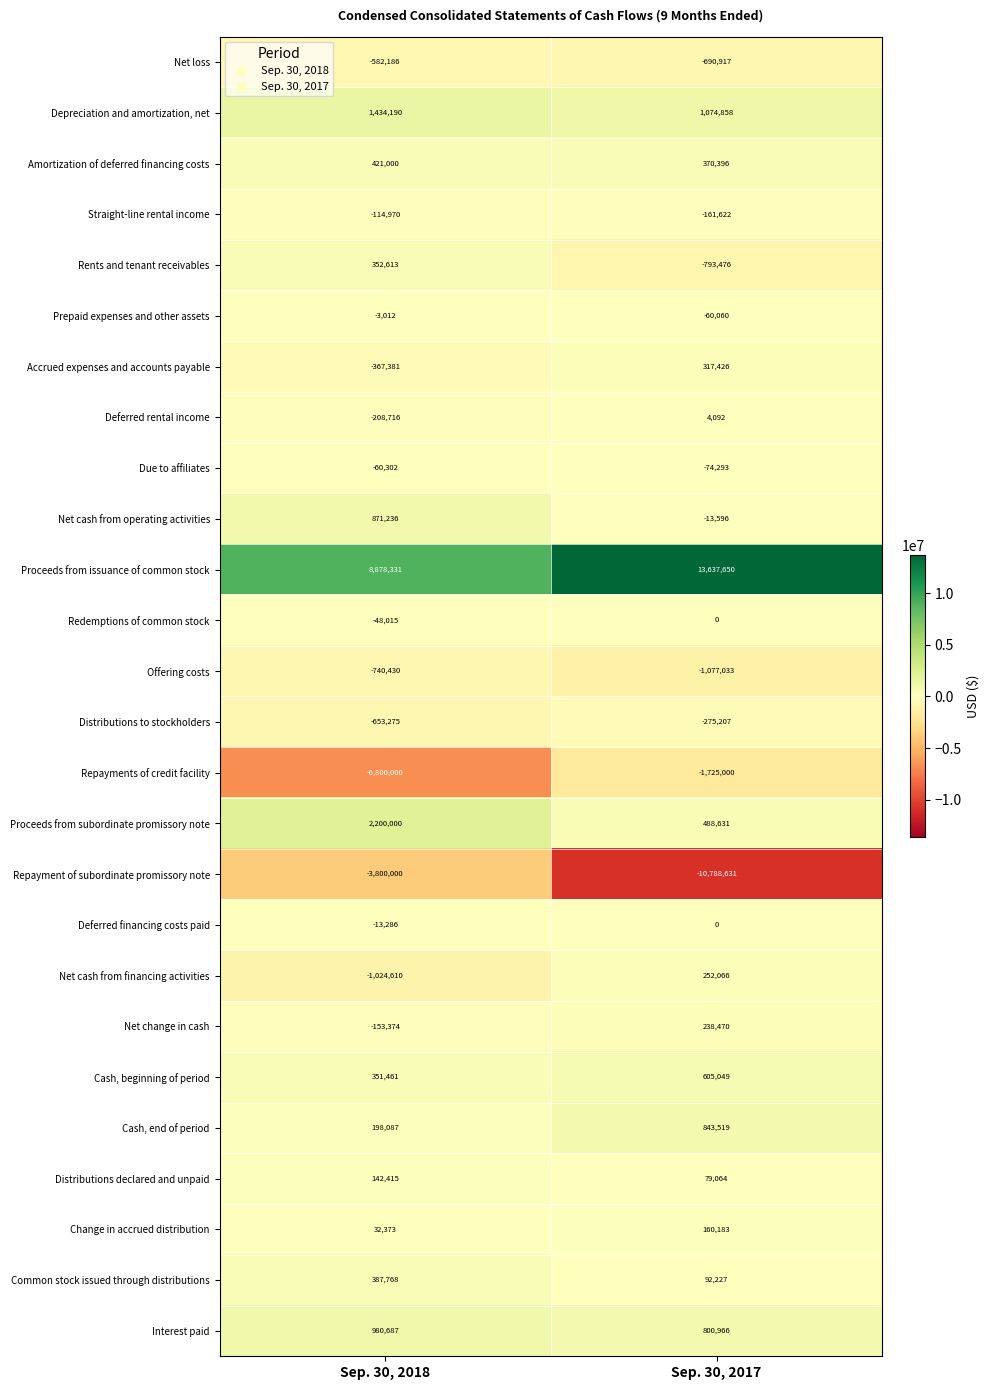

The Deferred rental income series shows 4092 at Sep. 30, 2017. True or false?

True